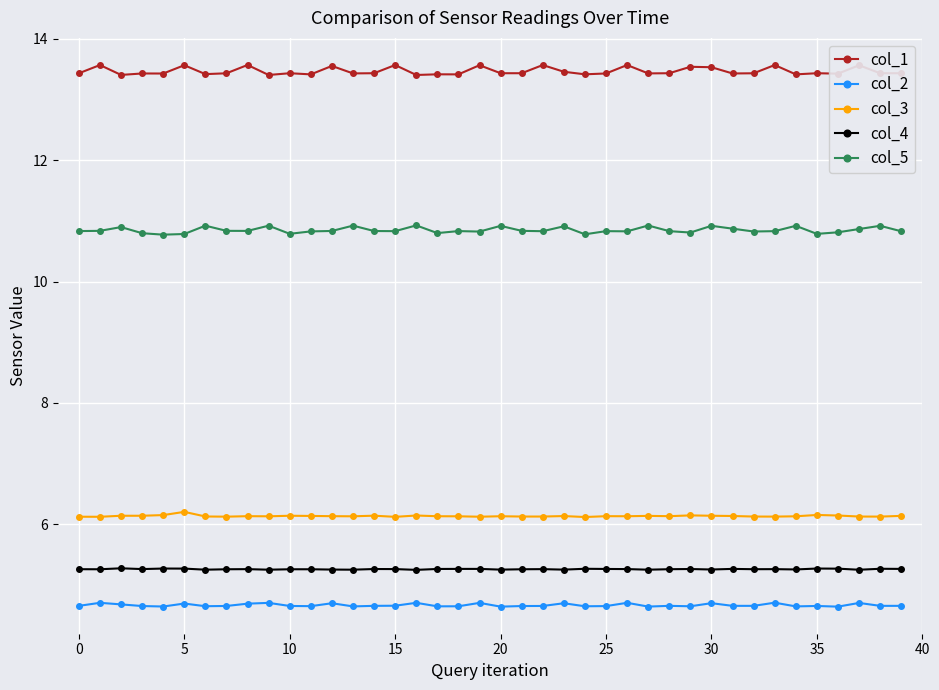

True or false: col_3 and col_4 cross at least once.

False